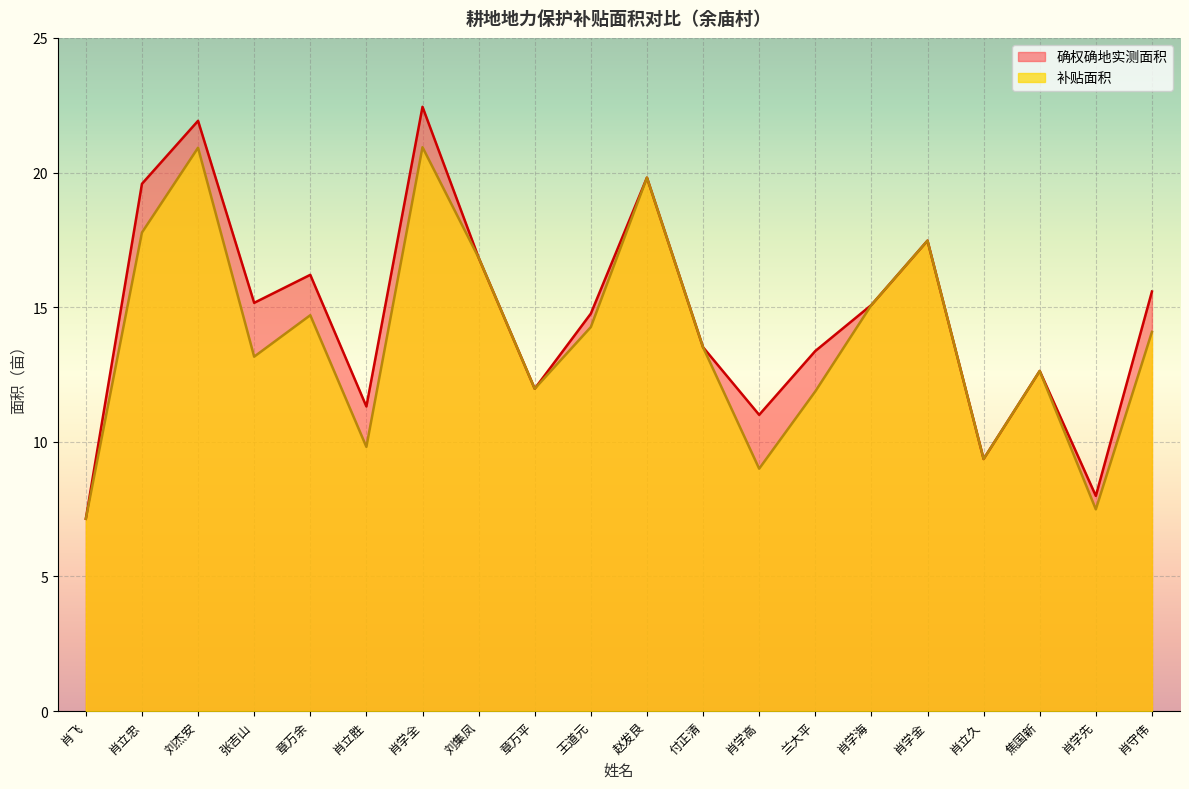

What is the minimum value shown in the chart?

7.1